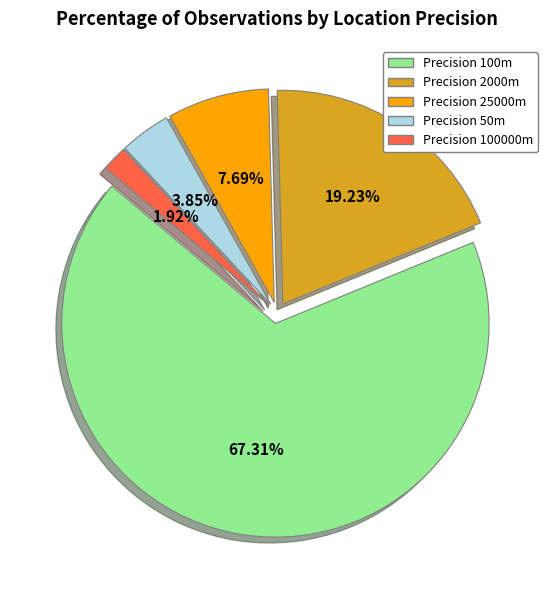

True or false: 100 accounts for 55% of the total.

False